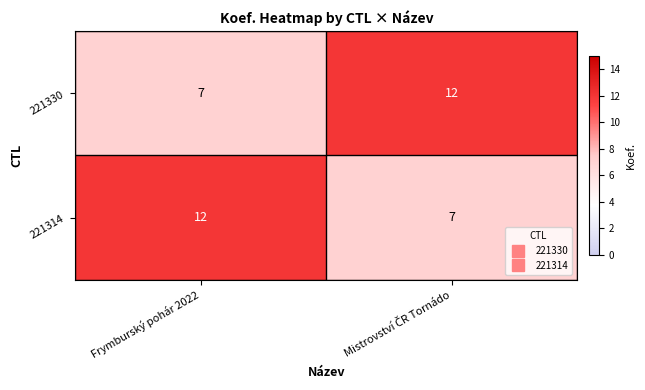

What is the maximum value shown in the chart?

12